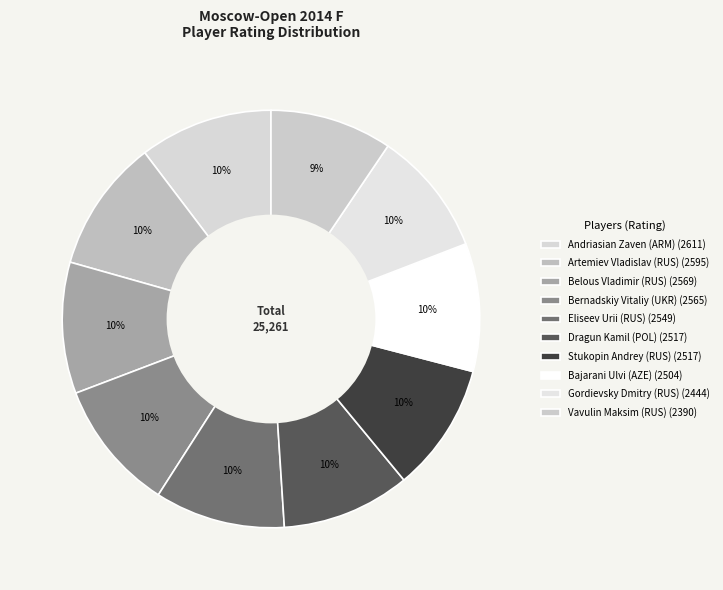

How many segments does this pie chart have?

10